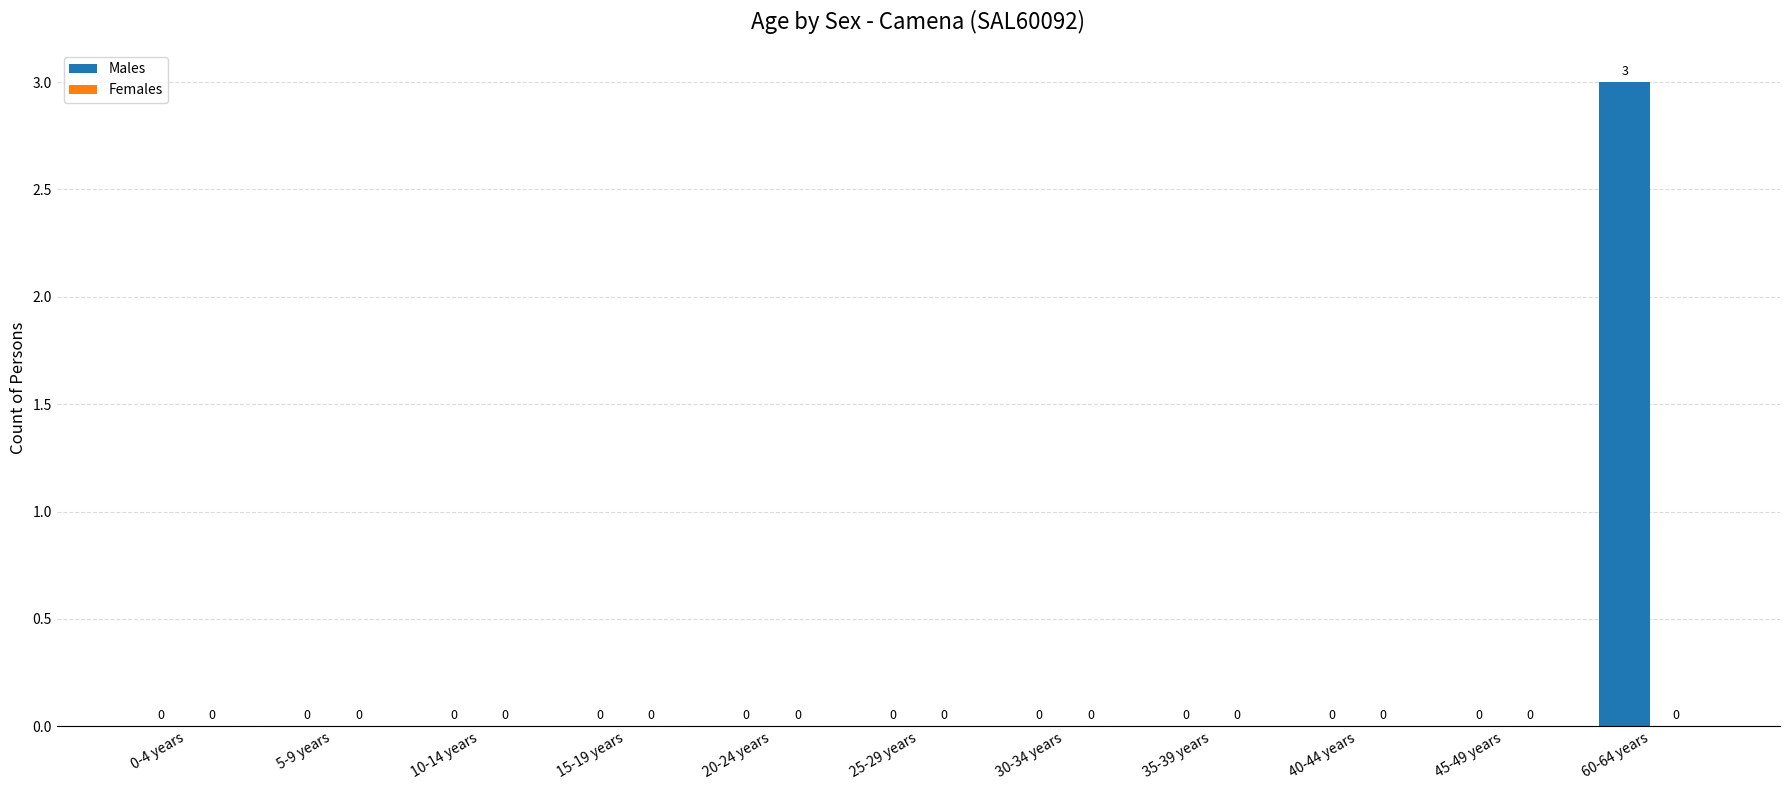

Which has a higher value, 60-64 years or 35-39 years?

60-64 years